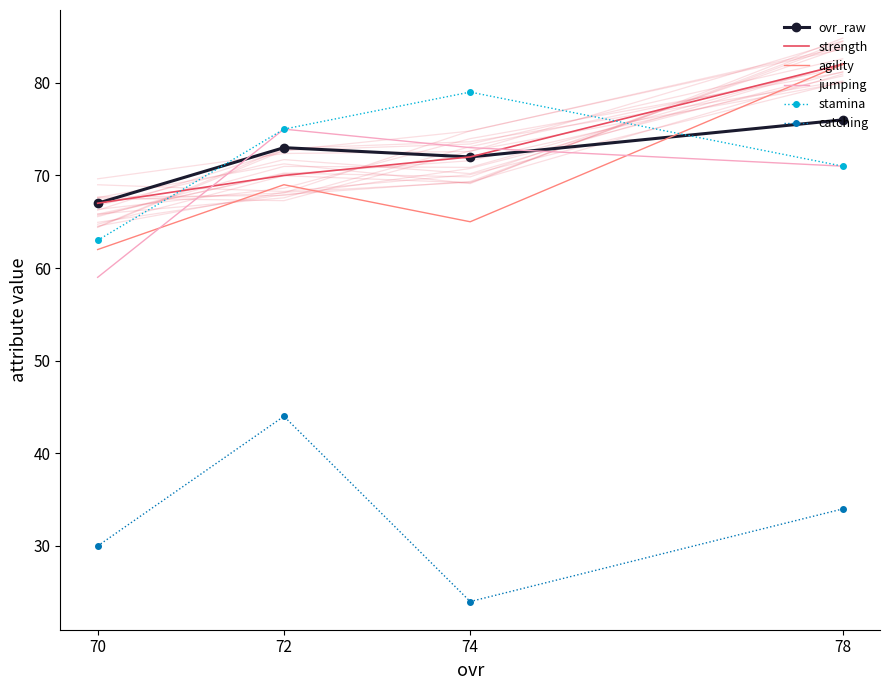

Count the strength values in the range 70 to 82.

3